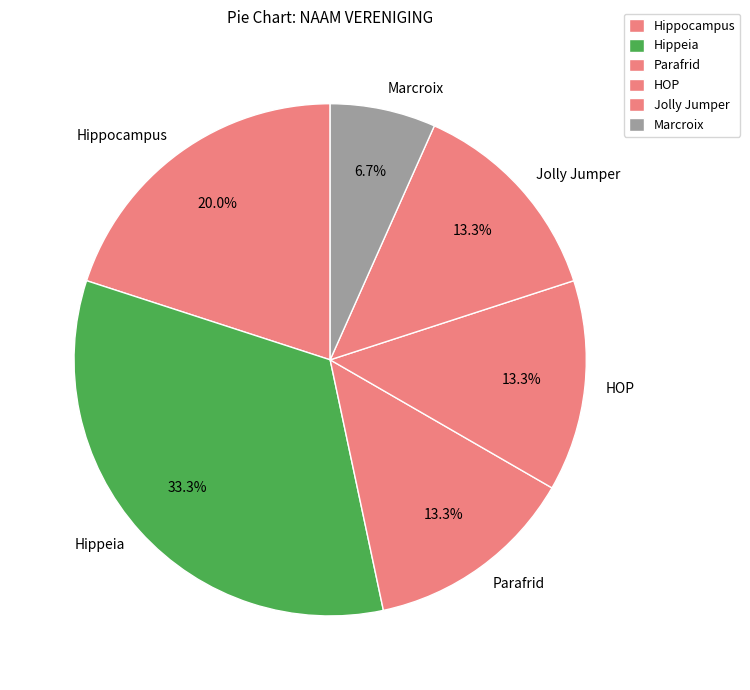

True or false: Hippocampus accounts for 20% of the total.

True